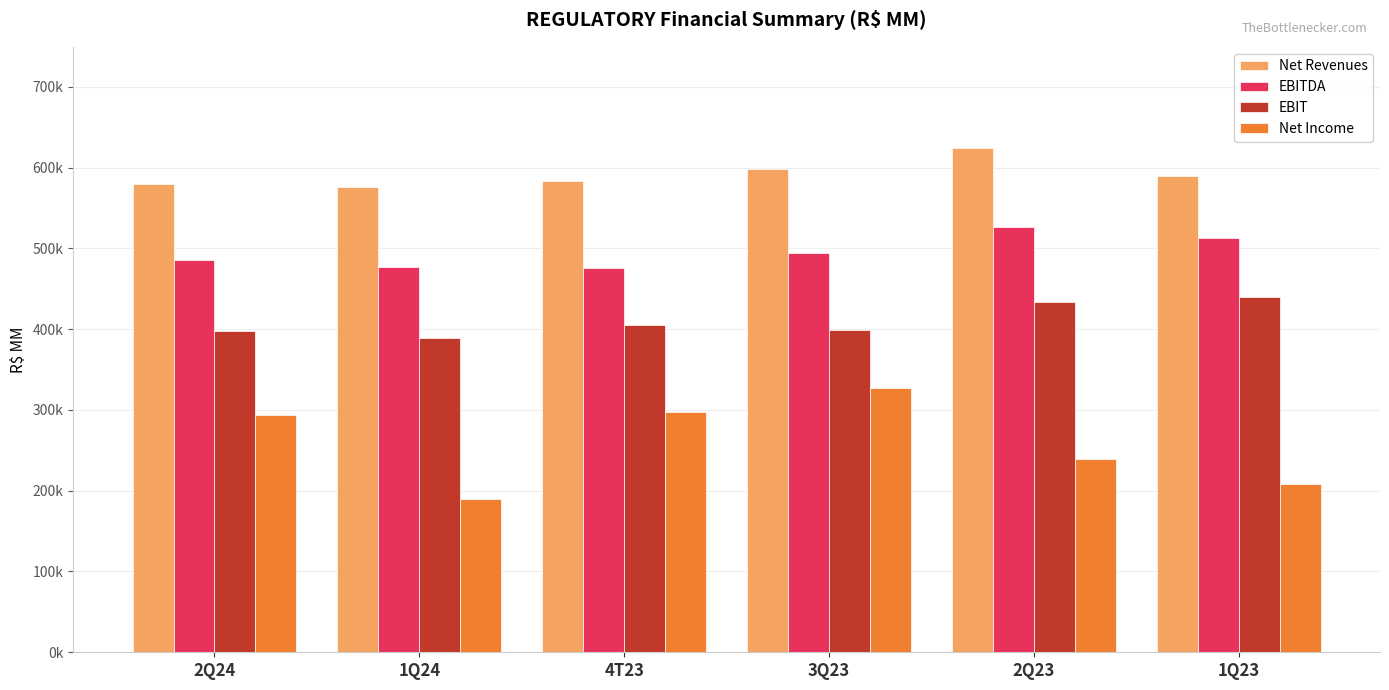

Is it true that EBIT equals 100606 at 2Q23?

False